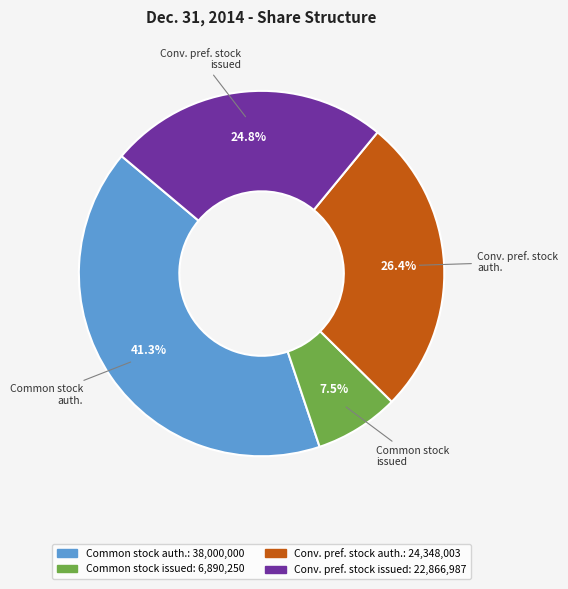

Does any single category account for the majority?

No